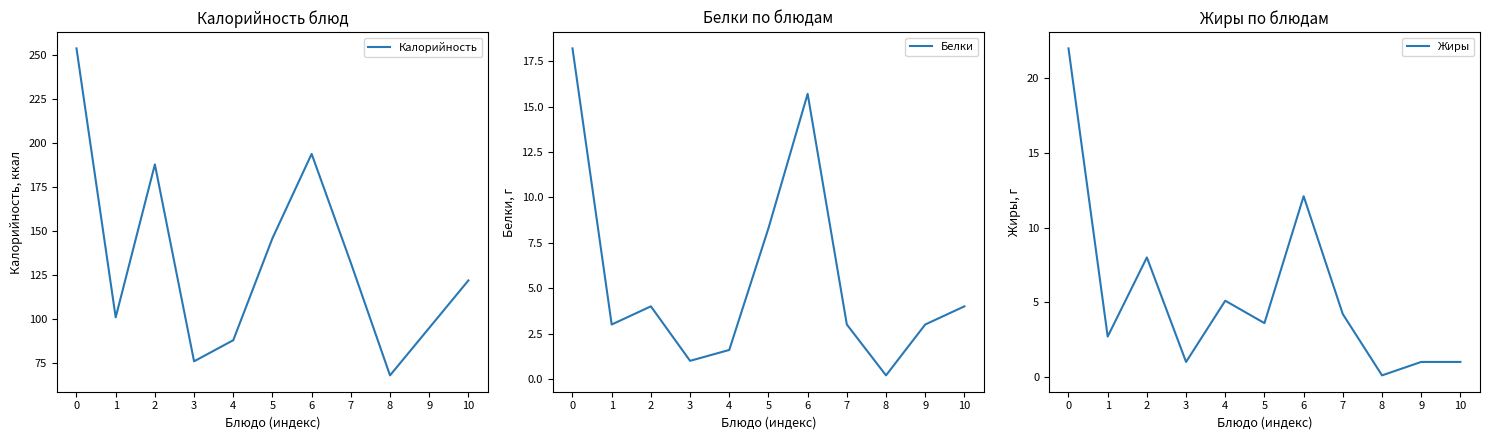

Does the chart display data point markers on the line(s)?

No